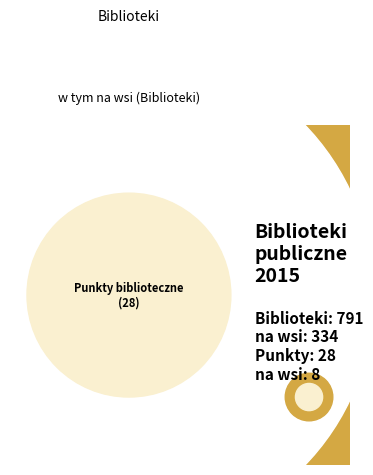

To the nearest percent, what is the combined percentage of Punkty biblioteczne and w tym na wsi (Biblioteki)?

31%